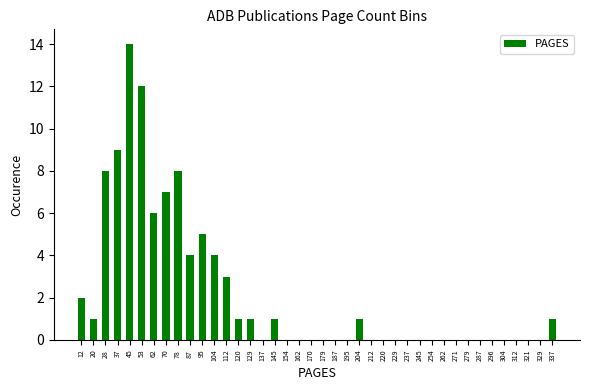

Reading left to right, list every bar in this chart as the range it spans on the x-axis followed by its height. Neither the bar edges nor the heights are printed on the chart, so give them approximately, as read against the axes.

8 to 16: 2
16 to 25: 1
25 to 33: 8
33 to 41: 9
41 to 50: 14
50 to 58: 12
58 to 66: 6
66 to 75: 7
75 to 83: 8
83 to 92: 4
92 to 100: 5
100 to 108: 4
108 to 117: 3
117 to 125: 1
125 to 133: 1
133 to 142: 0
142 to 150: 1
150 to 158: 0
158 to 167: 0
167 to 175: 0
175 to 183: 0
183 to 192: 0
192 to 200: 0
200 to 208: 1
208 to 217: 0
217 to 225: 0
225 to 233: 0
233 to 242: 0
242 to 250: 0
250 to 259: 0
259 to 267: 0
267 to 275: 0
275 to 284: 0
284 to 292: 0
292 to 300: 0
300 to 309: 0
309 to 317: 0
317 to 325: 0
325 to 334: 0
334 to 342: 1